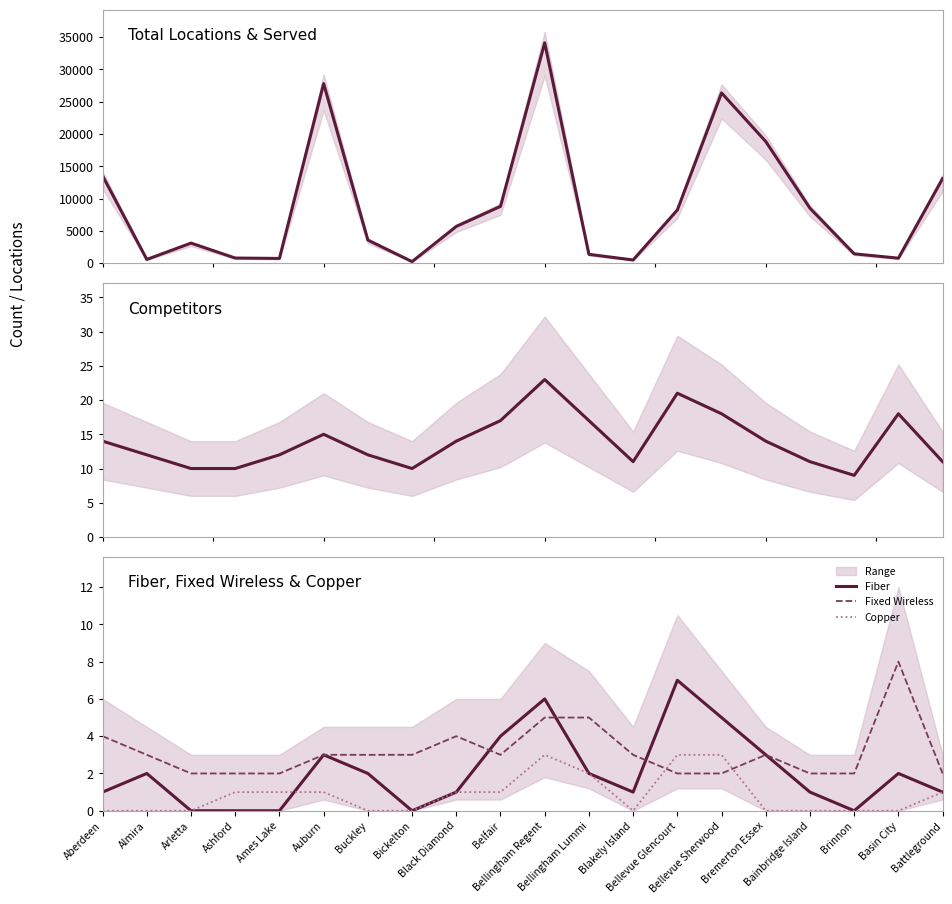

Between Aberdeen and Buckley, which is larger?

Aberdeen